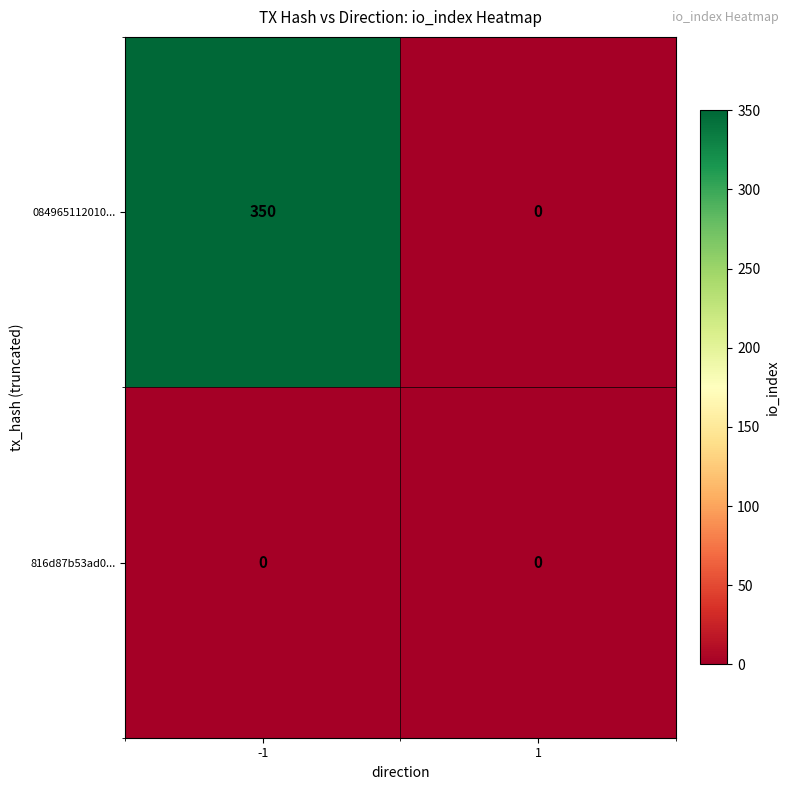

Between -1 and 1, which series saw the biggest shift?

084965112010...